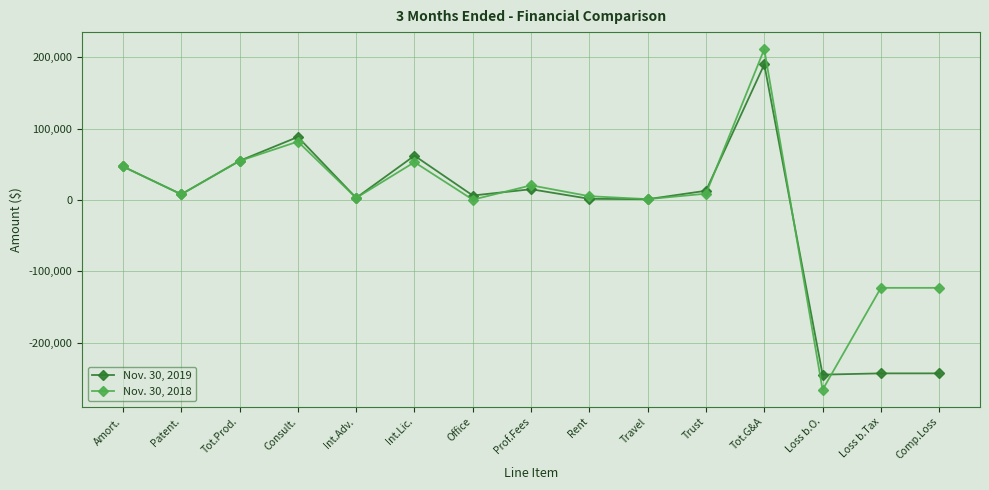

What is the difference between the maximum and minimum values in the Nov. 30, 2019 series?

434628